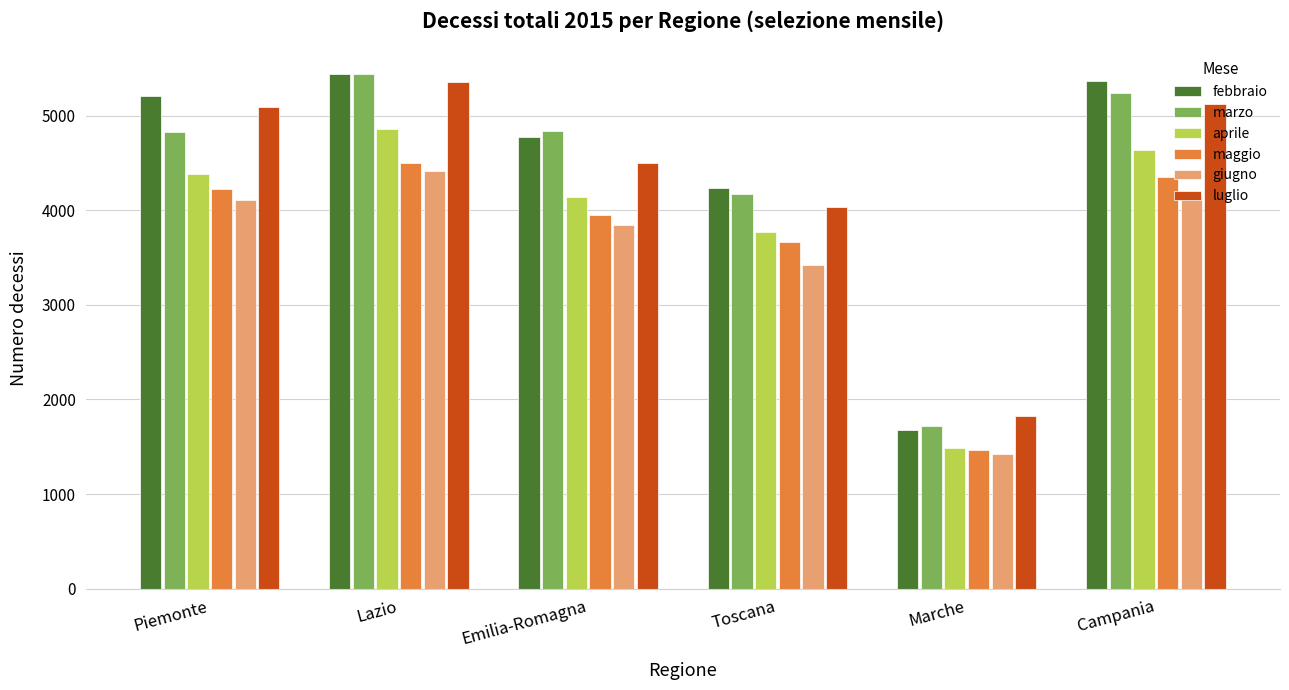

At which label does giugno reach its minimum?

Marche